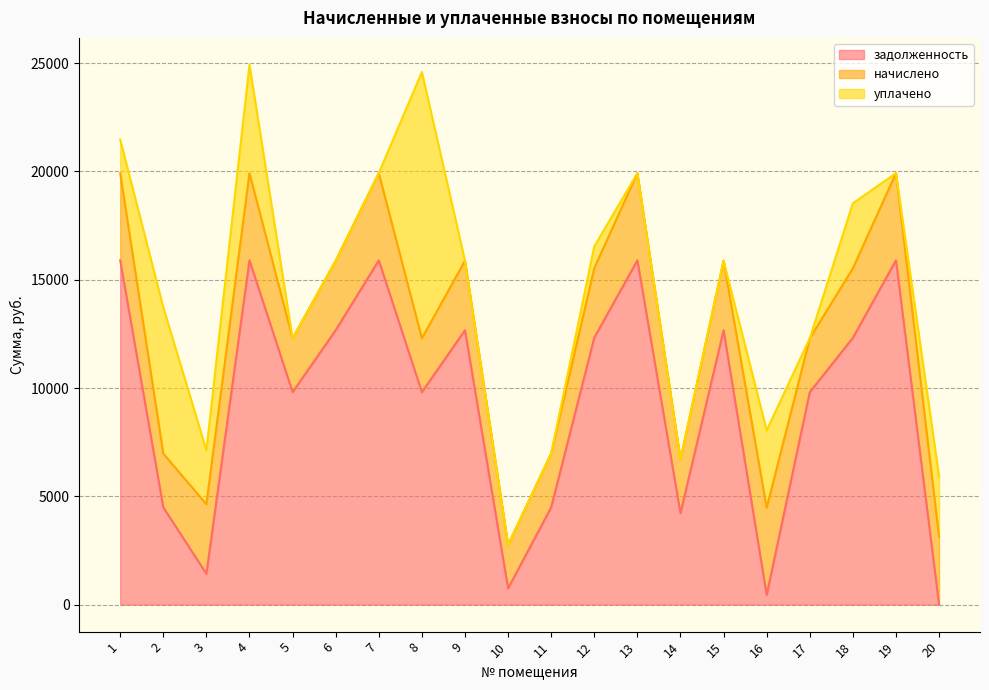

Between which two adjacent categories do уплачено and начислено first intersect?

1 and 2